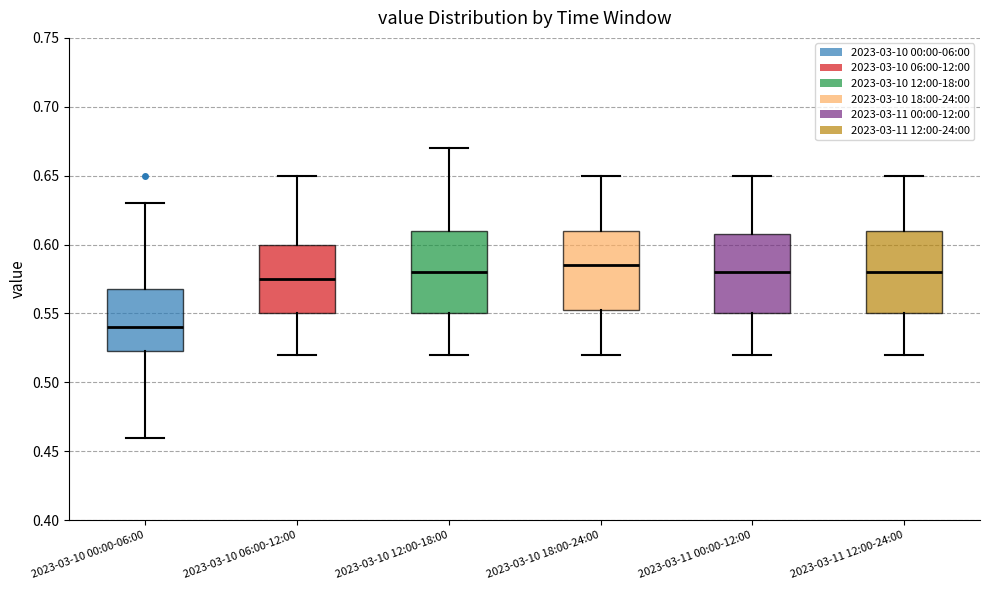

Which box's median line is the highest?

2023-03-10 18:00-24:00